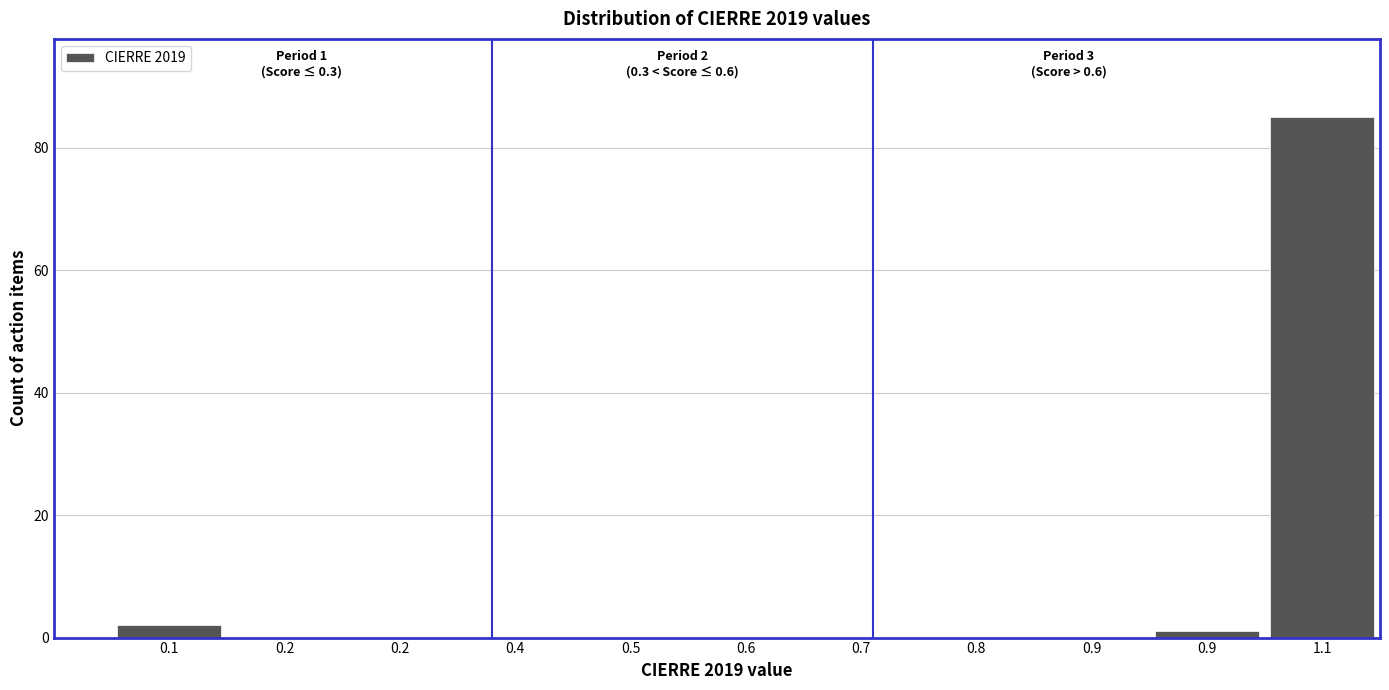

Are the bars horizontal?

No